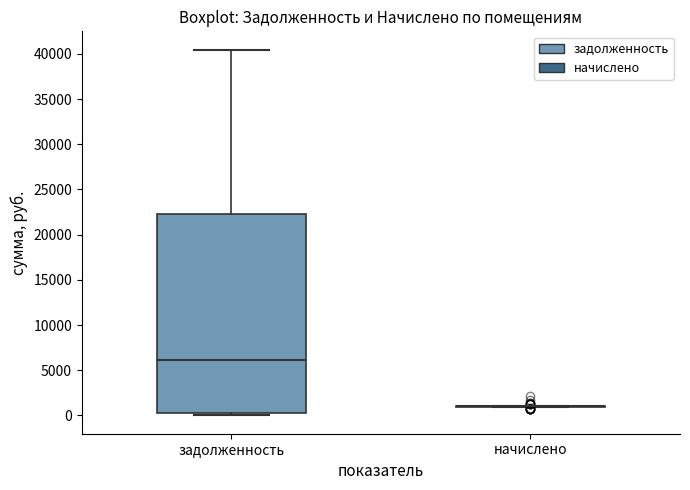

Which box is the tallest, from its lower edge to its upper edge?

задолженность